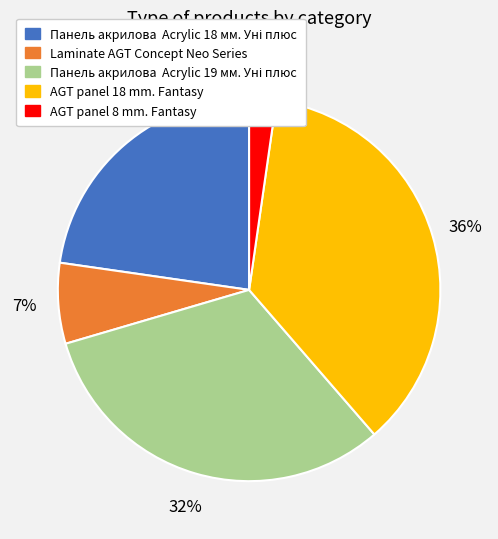

True or false: Laminate AGT Concept Neo Series accounts for 7% of the total.

True